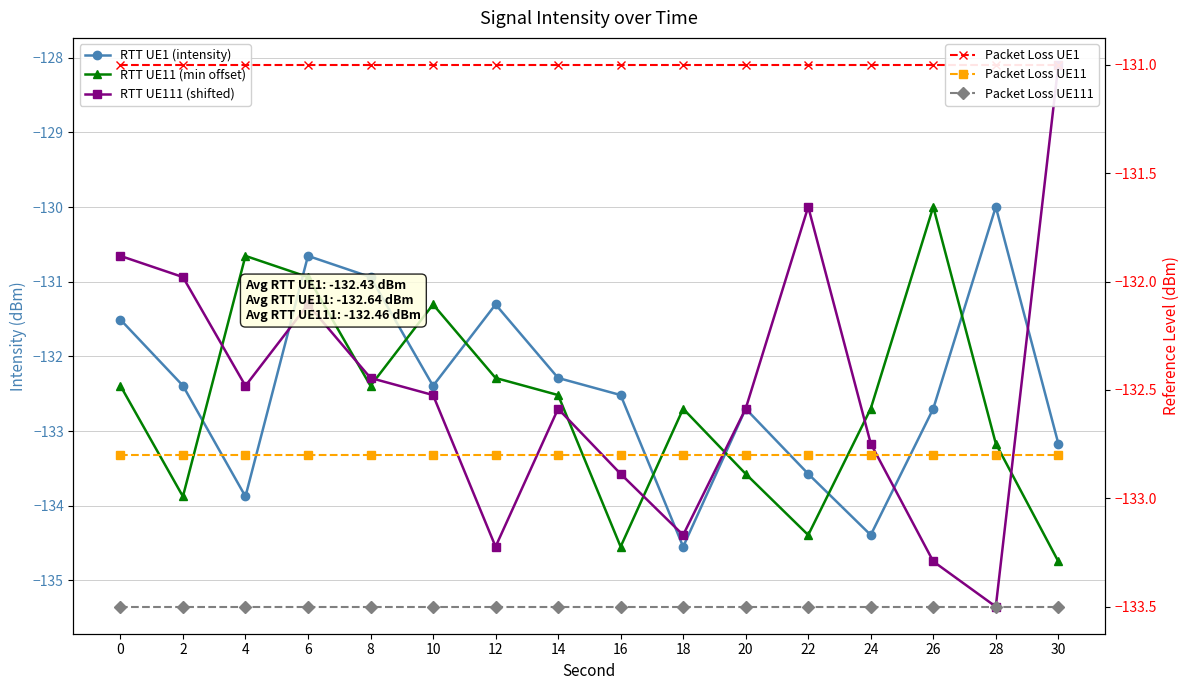

True or false: Packet Loss UE1 has more than 0 points higher than both neighbors.

False